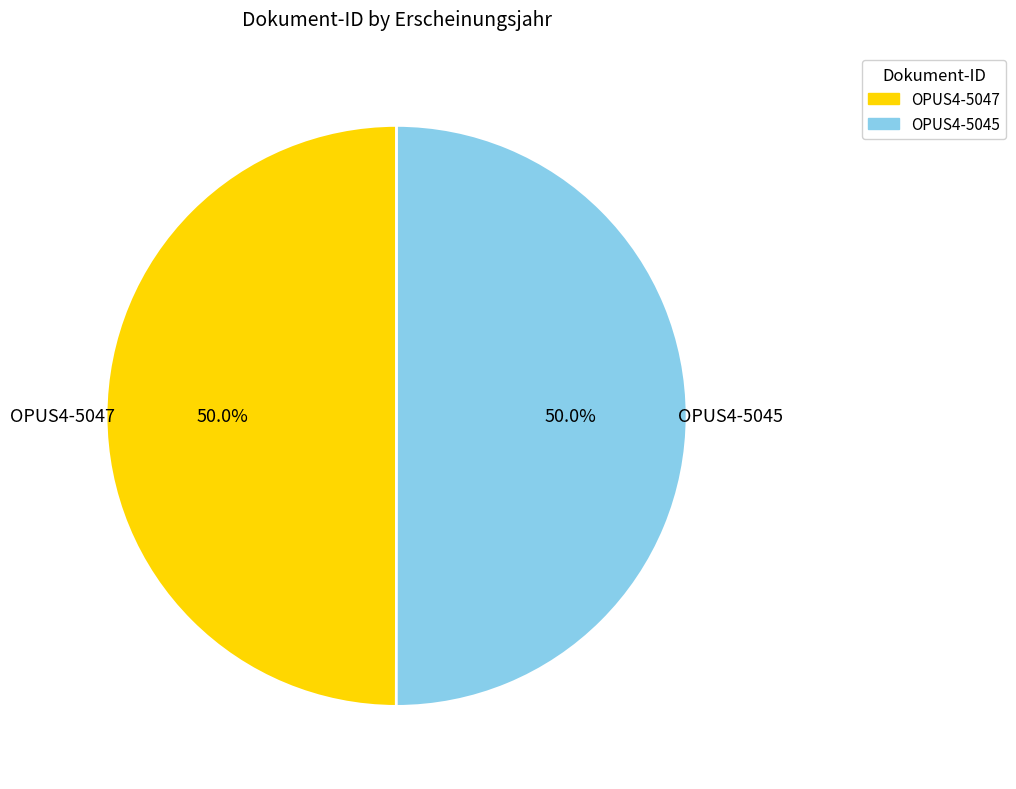

Approximately how many times larger is the value at OPUS4-5047 compared to OPUS4-5045?

1.0